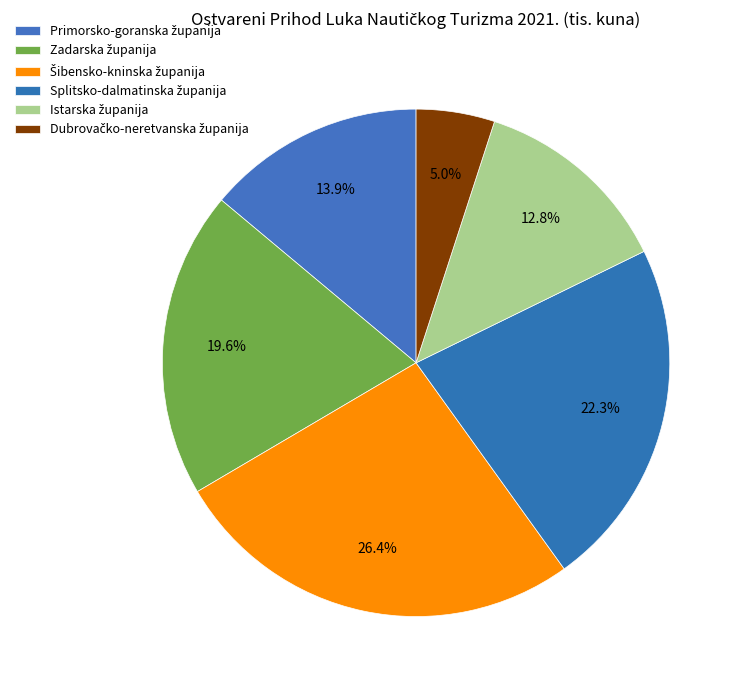

Which category has the smallest portion of the pie?

Dubrovačko-neretvanska županija